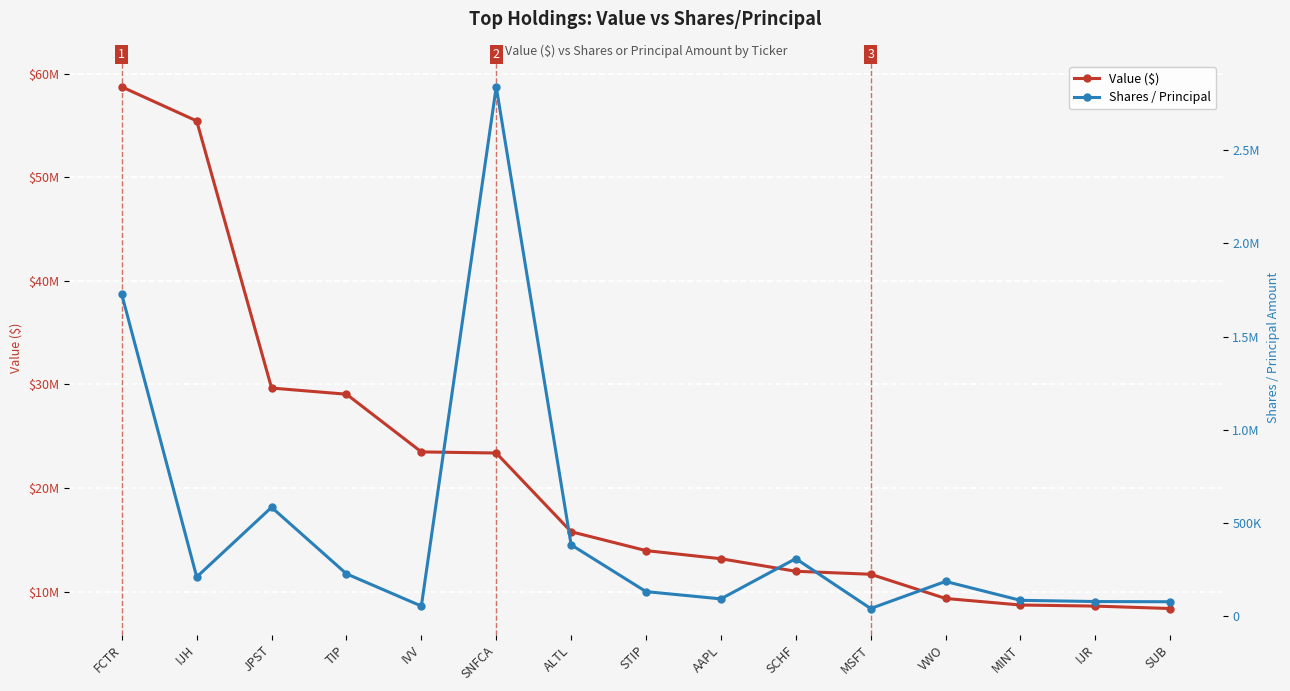

True or false: Value ($) has a value of 29049000 at TIP.

True